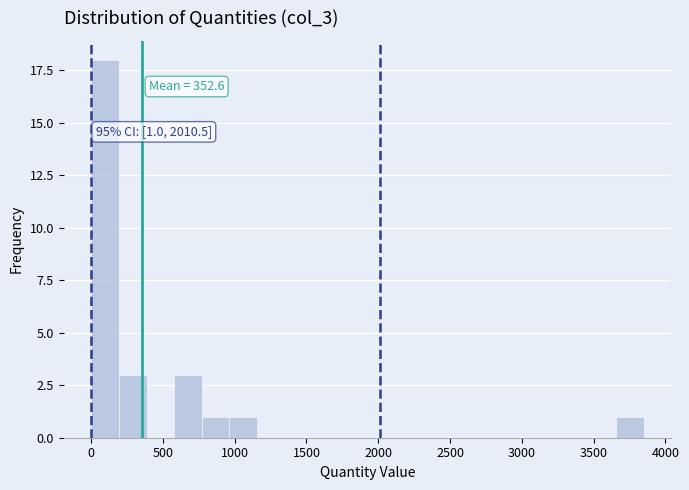

Read against the x-axis, roughly where is the centre of the tallest bar?

100